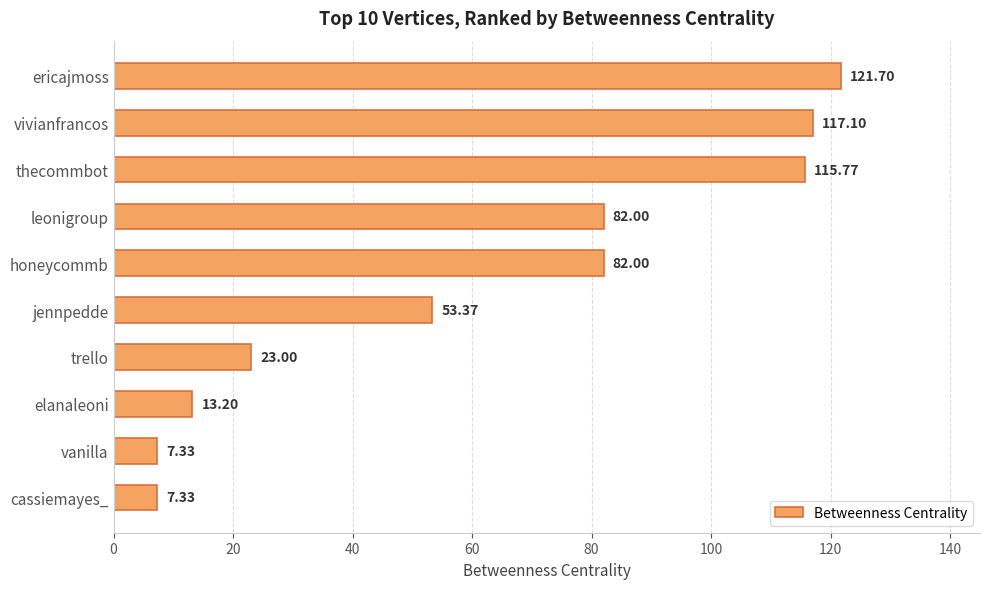

Where is the data nearest to the value 64?

jennpedde